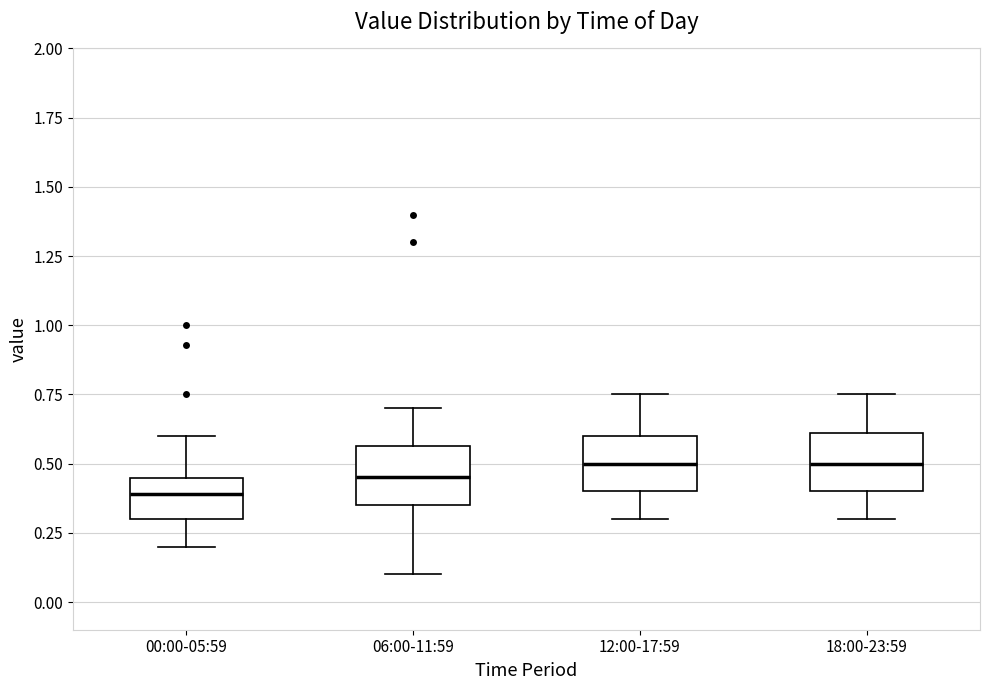

Reading left to right, transcribe this box plot: for each box, give where its median line is, the range the box spans, and where its two whiskers end, as read against the y-axis. The values are not printed on the chart, so give them approximately, as read against the axis.

00:00-05:59: median 0.40, box 0.30 to 0.45, whiskers 0.20 to 0.60
06:00-11:59: median 0.45, box 0.35 to 0.55, whiskers 0.10 to 0.70
12:00-17:59: median 0.50, box 0.40 to 0.60, whiskers 0.30 to 0.75
18:00-23:59: median 0.50, box 0.40 to 0.60, whiskers 0.30 to 0.75